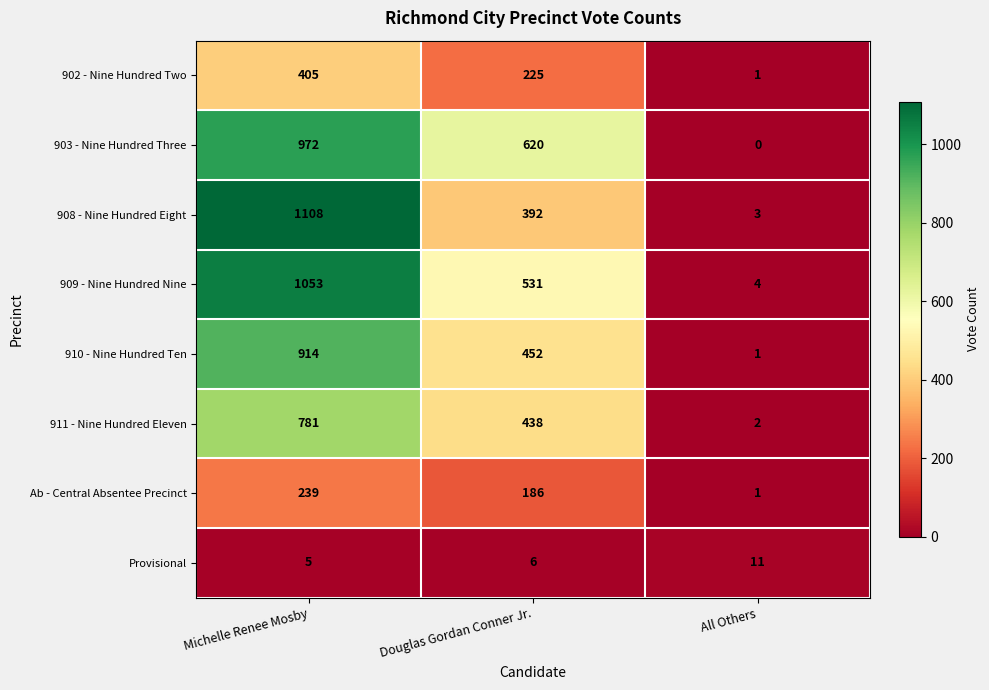

What is the difference between the 910 - Nine Hundred Ten values at Douglas Gordan Conner Jr. and All Others?

451